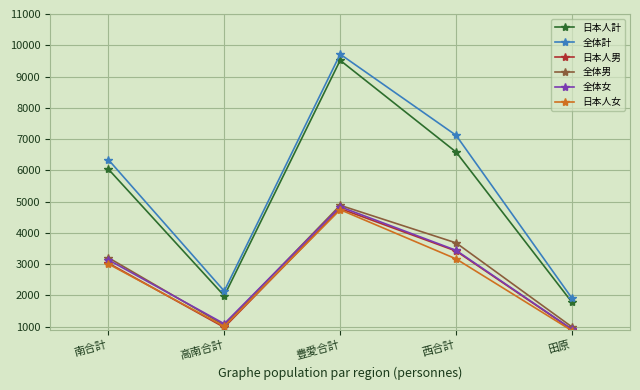

How many series are shown in this chart?

6